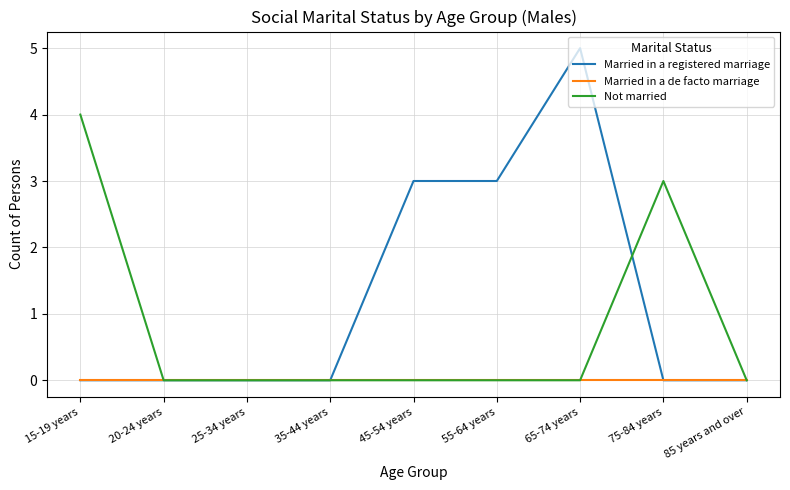

Which series has the largest total across all categories?

Married in a registered marriage